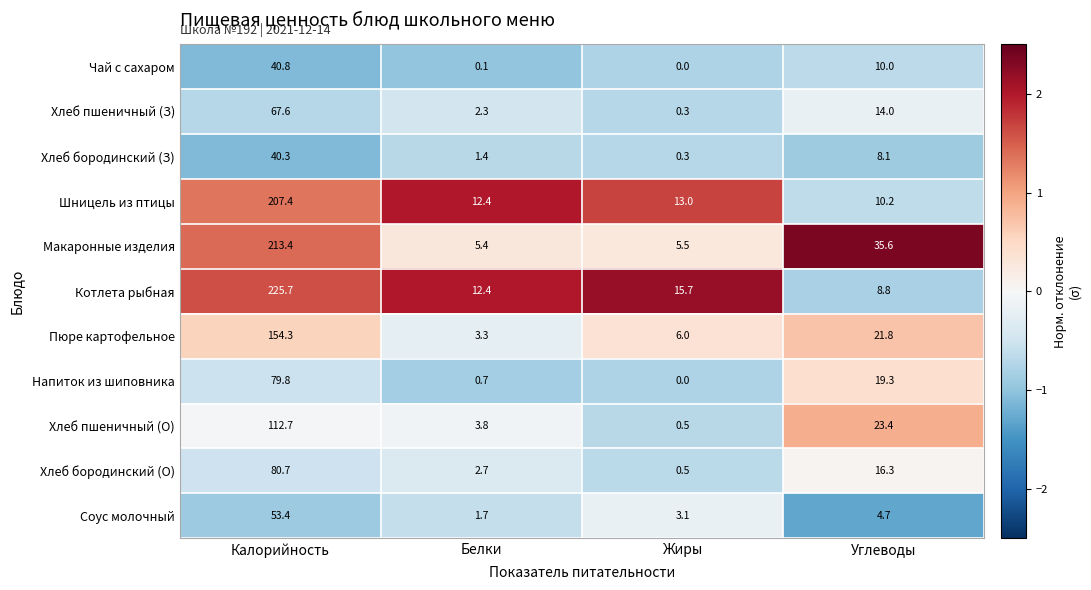

Which series has the largest range (max minus min)?

Котлета рыбная